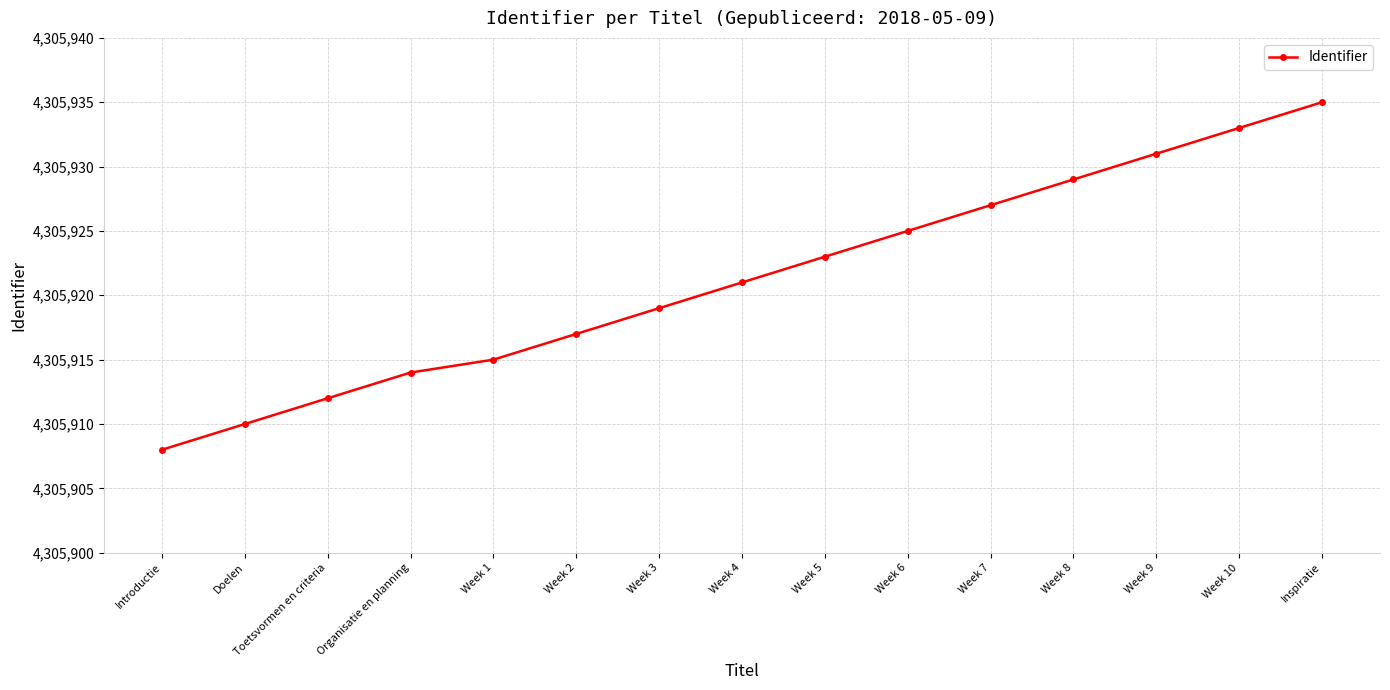

What is the change in value from Introductie to Week 5?

+15